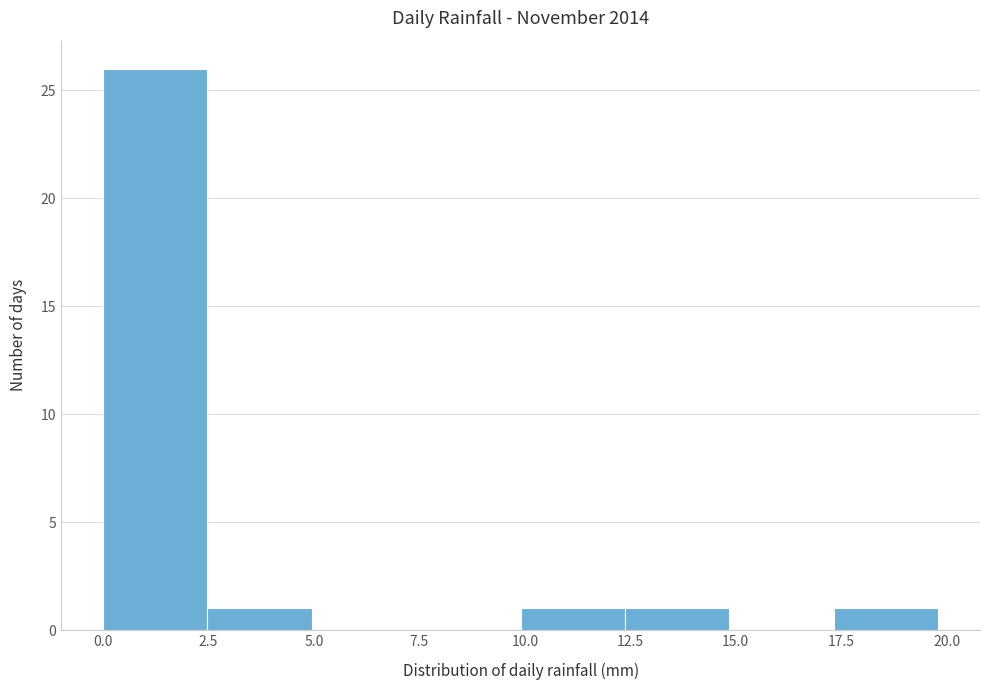

How tall is the bar that spans 2.5 to 5.0 on the x-axis? Neither the bar edges nor the heights are printed on the chart, so give them approximately, as read against the axes.

1